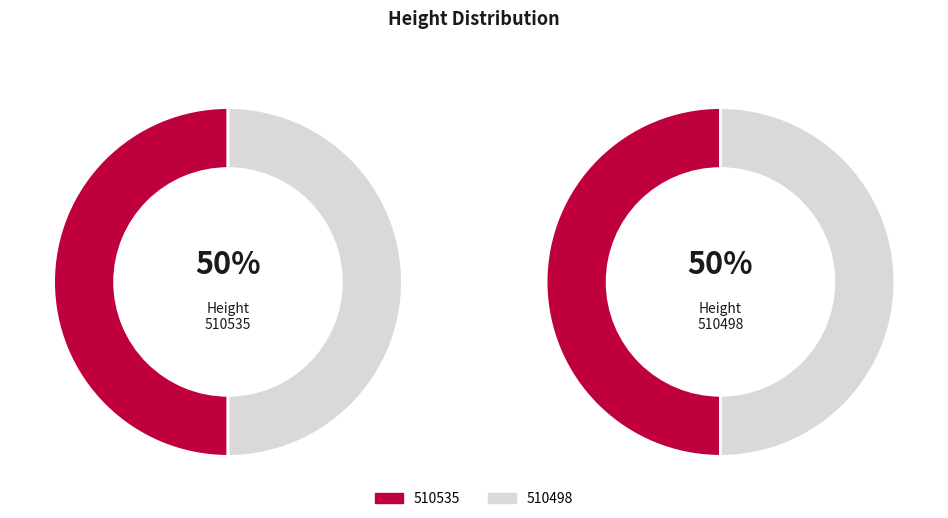

Which category has the biggest portion of the pie?

510535